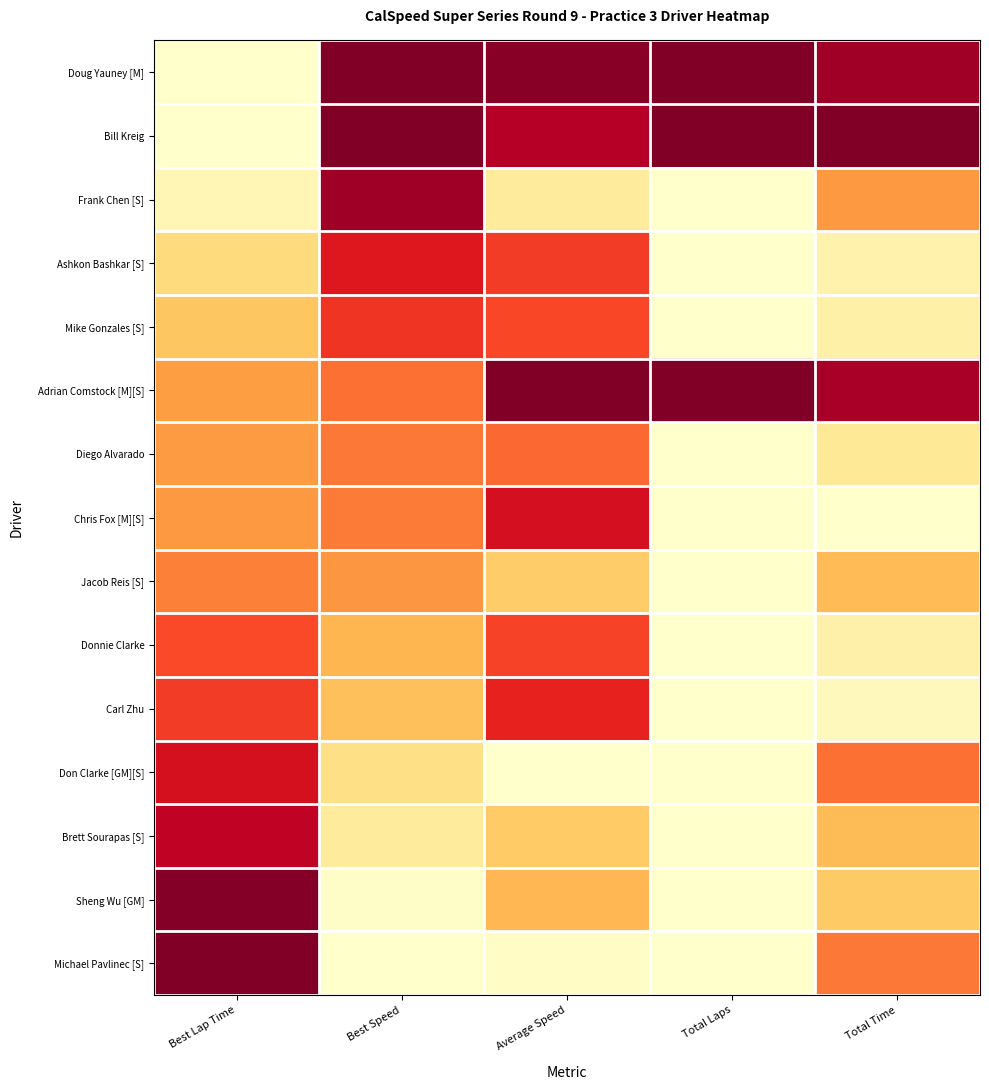

Reading left to right, transcribe all the data shown in this chart.

Doug Yauney [M]: Best Lap Time=0.0	Best Speed=1.0	Average Speed=1.0	Total Laps=1.0	Total Time=0.9
Bill Kreig: Best Lap Time=0.0	Best Speed=1.0	Average Speed=0.9	Total Laps=1.0	Total Time=1.0
Frank Chen [S]: Best Lap Time=0.1	Best Speed=0.9	Average Speed=0.1	Total Laps=0.0	Total Time=0.5
Ashkon Bashkar [S]: Best Lap Time=0.2	Best Speed=0.8	Average Speed=0.7	Total Laps=0.0	Total Time=0.1
Mike Gonzales [S]: Best Lap Time=0.3	Best Speed=0.7	Average Speed=0.6	Total Laps=0.0	Total Time=0.1
Adrian Comstock [M][S]: Best Lap Time=0.4	Best Speed=0.6	Average Speed=1.0	Total Laps=1.0	Total Time=0.9
Diego Alvarado: Best Lap Time=0.5	Best Speed=0.5	Average Speed=0.6	Total Laps=0.0	Total Time=0.2
Chris Fox [M][S]: Best Lap Time=0.5	Best Speed=0.5	Average Speed=0.8	Total Laps=0.0	Total Time=0.0
Jacob Reis [S]: Best Lap Time=0.5	Best Speed=0.5	Average Speed=0.3	Total Laps=0.0	Total Time=0.3
Donnie Clarke: Best Lap Time=0.6	Best Speed=0.4	Average Speed=0.6	Total Laps=0.0	Total Time=0.1
Carl Zhu: Best Lap Time=0.7	Best Speed=0.3	Average Speed=0.7	Total Laps=0.0	Total Time=0.0
Don Clarke [GM][S]: Best Lap Time=0.8	Best Speed=0.2	Average Speed=0.0	Total Laps=0.0	Total Time=0.6
Brett Sourapas [S]: Best Lap Time=0.9	Best Speed=0.1	Average Speed=0.3	Total Laps=0.0	Total Time=0.3
Sheng Wu [GM]: Best Lap Time=1.0	Best Speed=0.0	Average Speed=0.4	Total Laps=0.0	Total Time=0.3
Michael Pavlinec [S]: Best Lap Time=1.0	Best Speed=0.0	Average Speed=0.0	Total Laps=0.0	Total Time=0.5